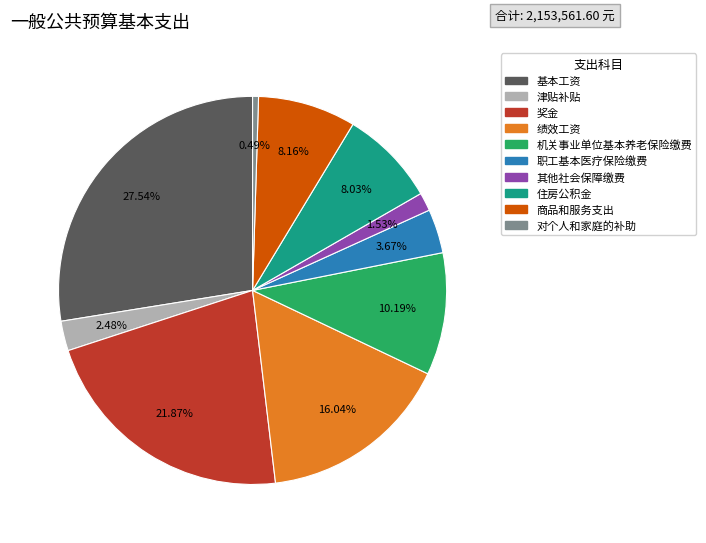

How many slices are in this pie chart?

10